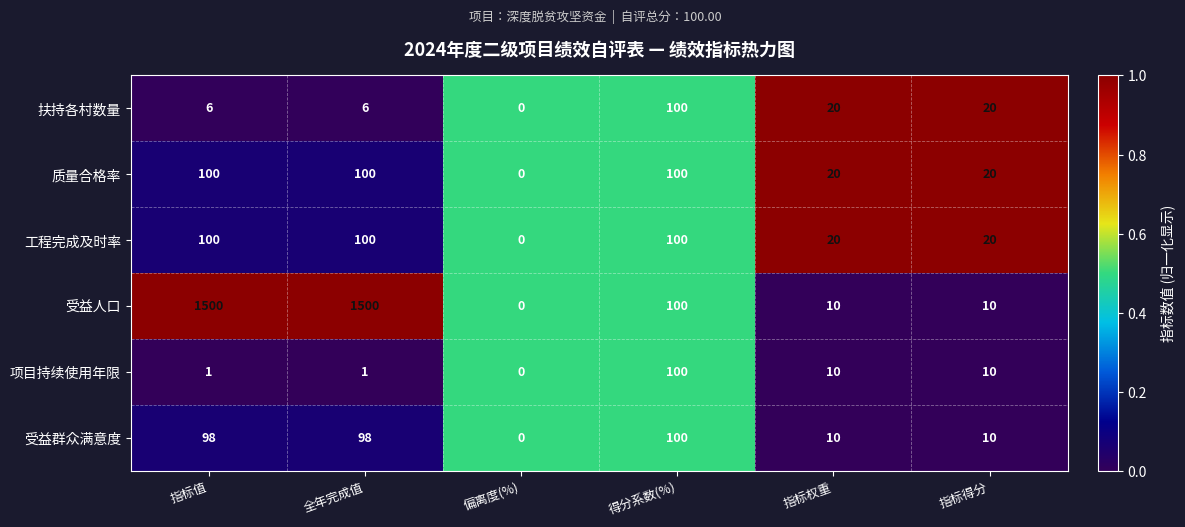

What is the sum of the 质量合格率 values at 全年完成值 and 指标值?

200